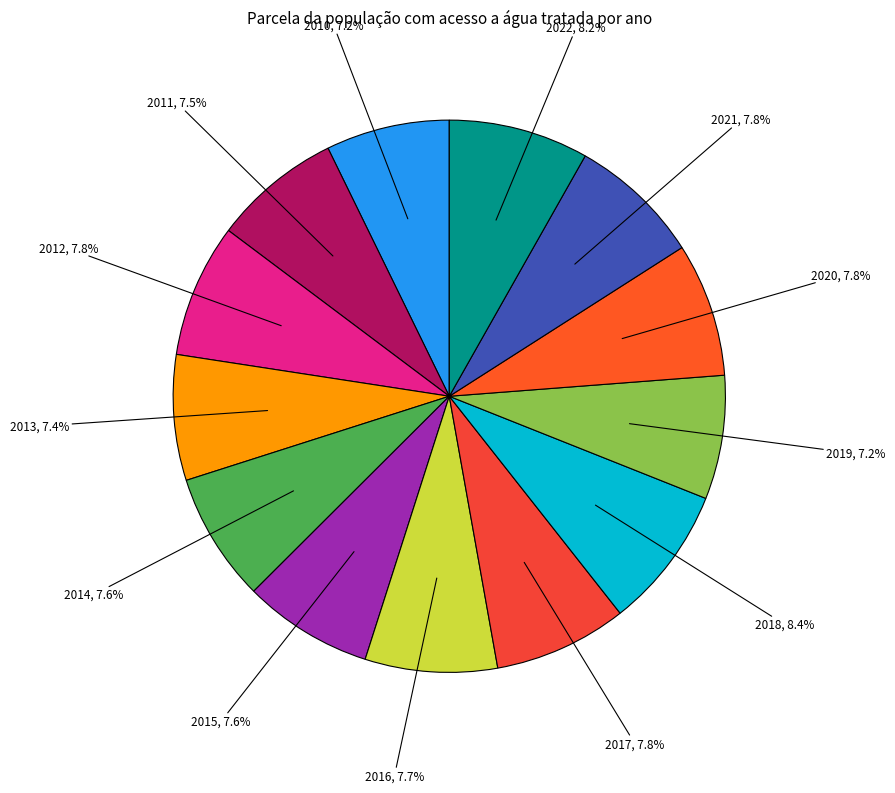

How many segments does this pie chart have?

13